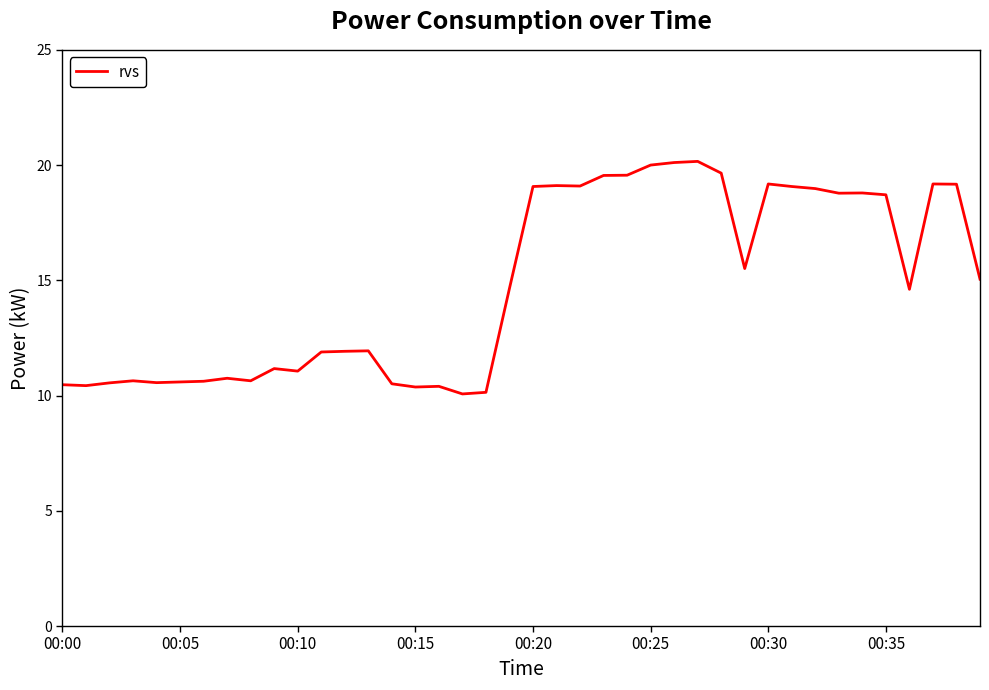

What is the difference between the maximum and minimum values?

10.1